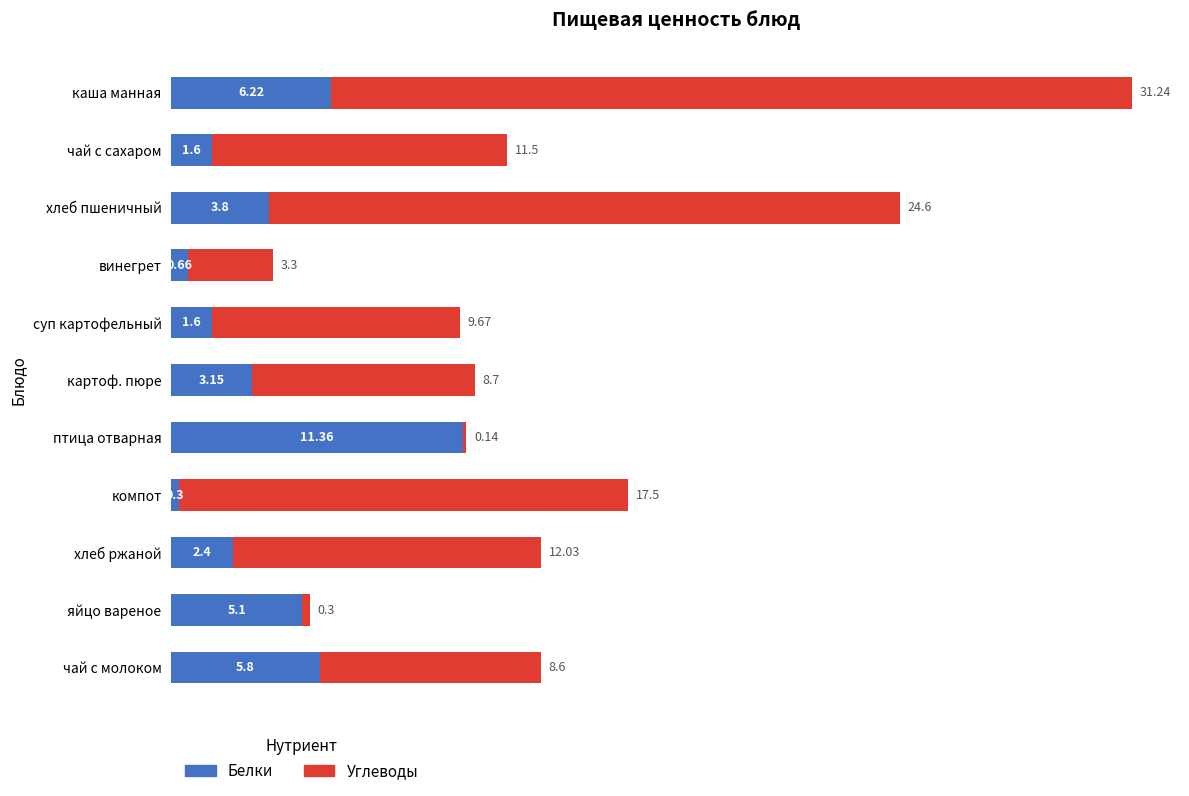

At which label does Белки reach its peak?

птица отварная